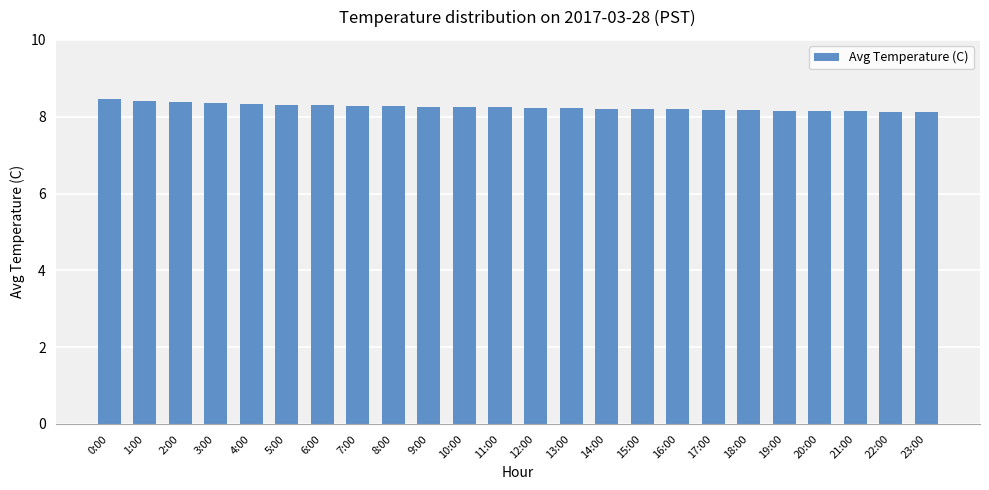

What is the ratio of the value at 6:00 to the value at 19:00?

1.0